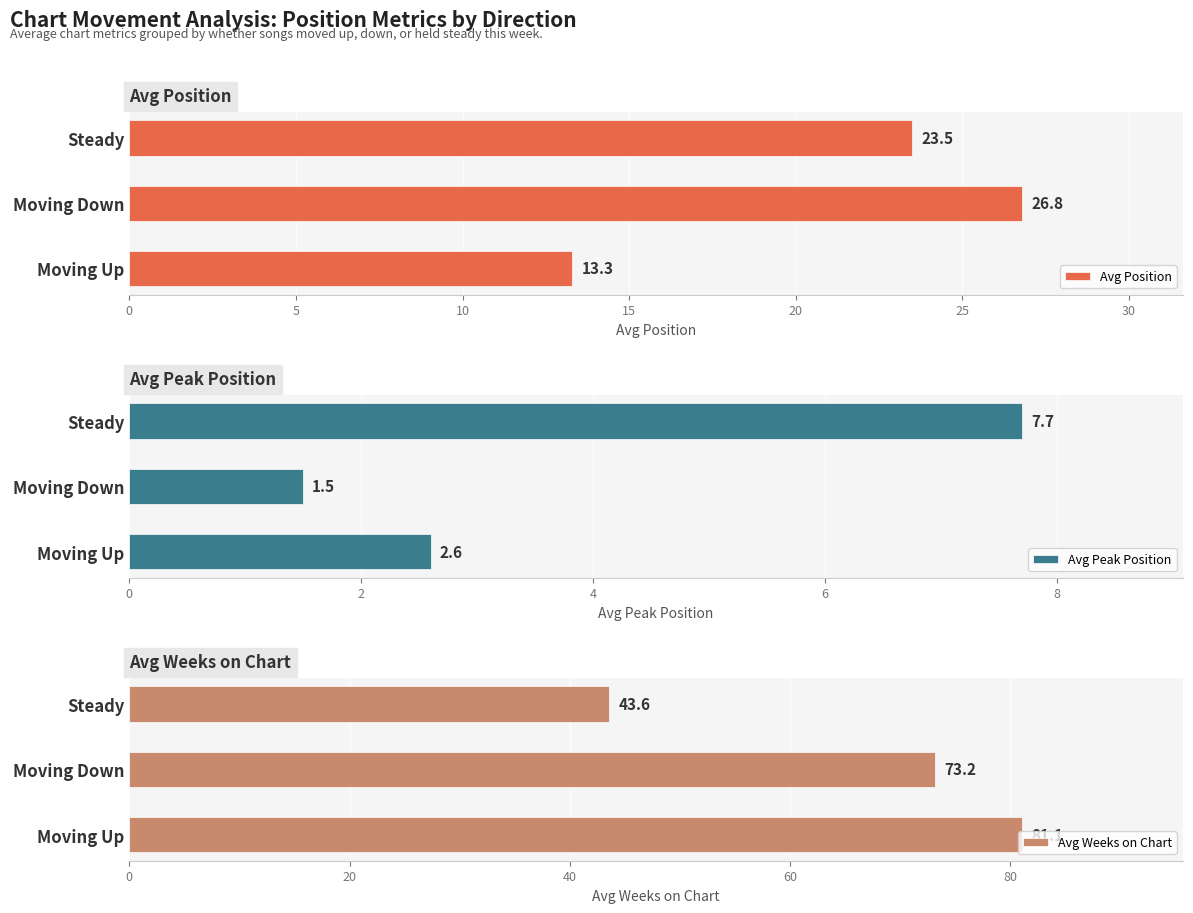

Which series has the largest total across all categories?

Avg Weeks on Chart